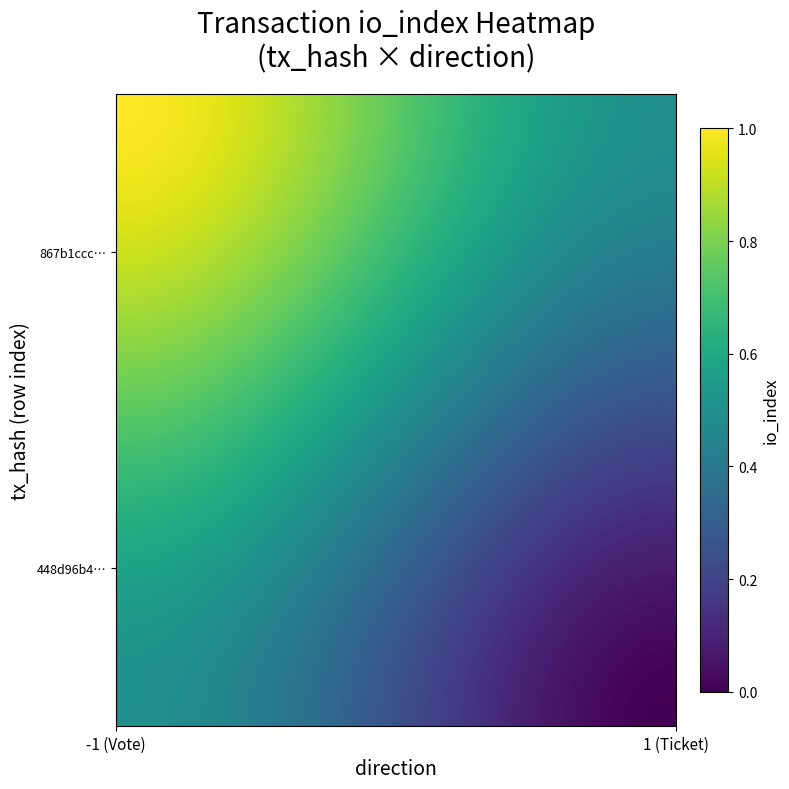

Which series has the widest spread of values?

867b1ccc98e50309ad7c1959e84c9f58182fce2